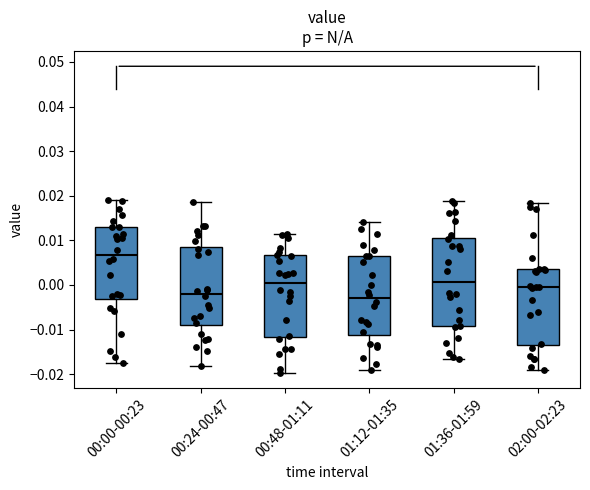

Where does the lower whisker of the box for 01:12-01:35 end on the y-axis? The values are not printed on the chart, so give them approximately, as read against the axis.

-0.019